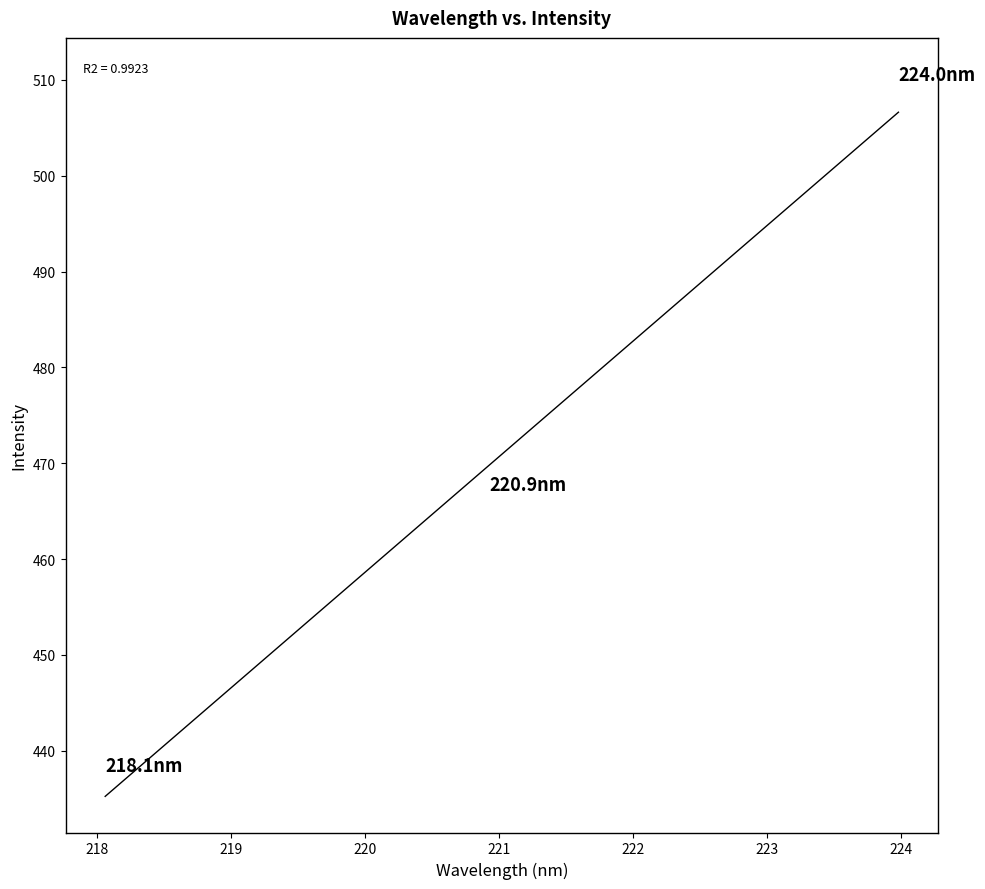

What is the range of X values (max minus min)?

5.9